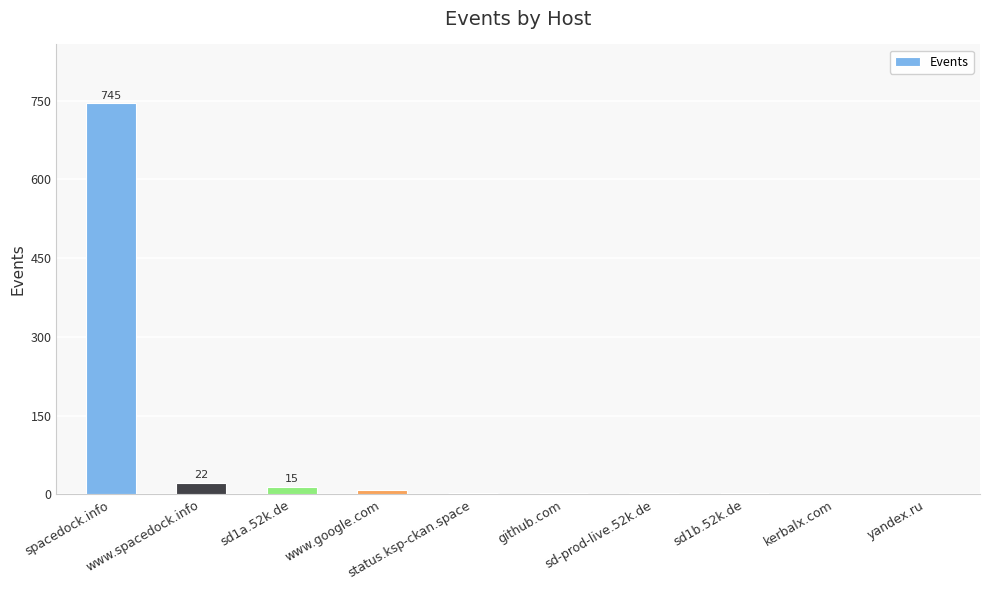

Which label corresponds to the largest value in the chart?

spacedock.info